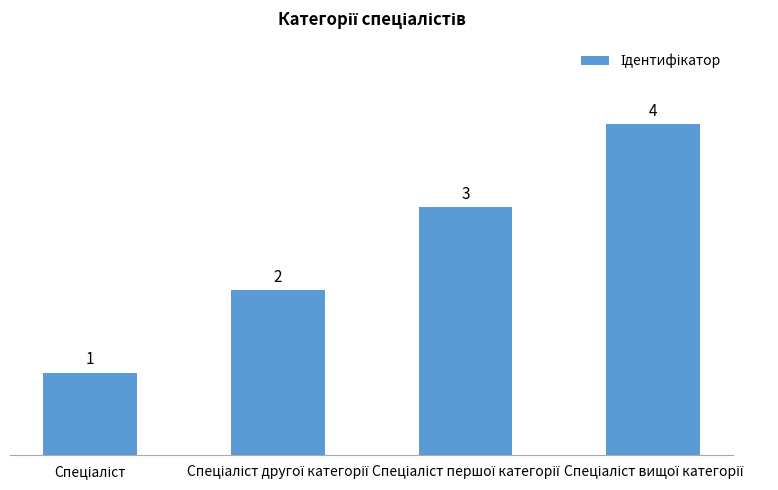

What is the sum of all values?

10